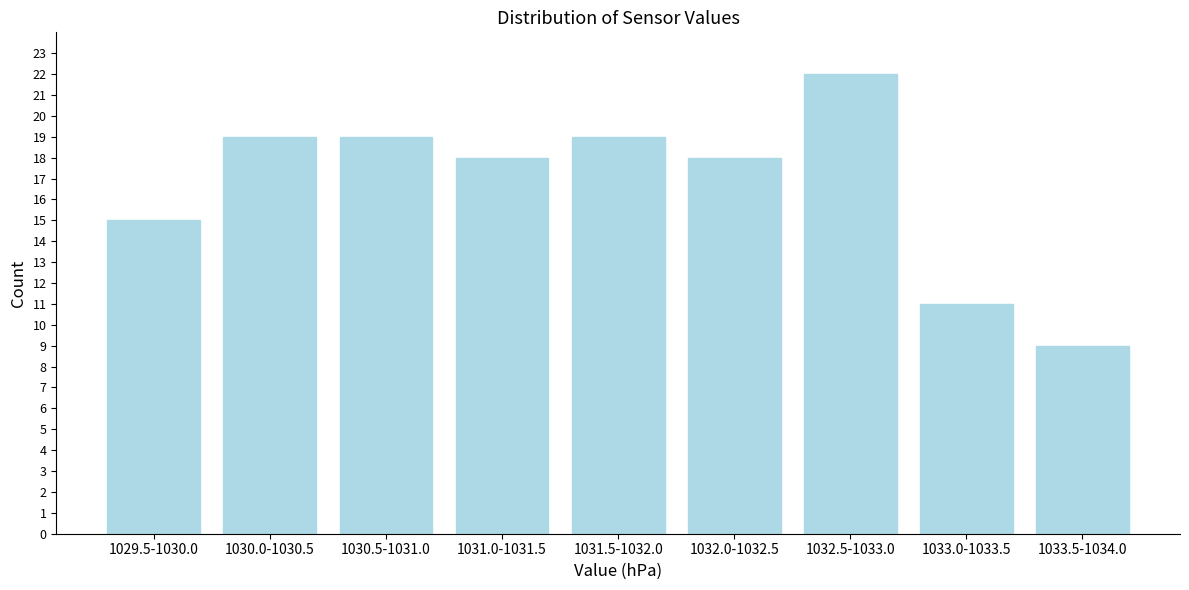

Reading right to left, list all the values displayed in this chart.

9	11	22	18	19	18	19	19	15